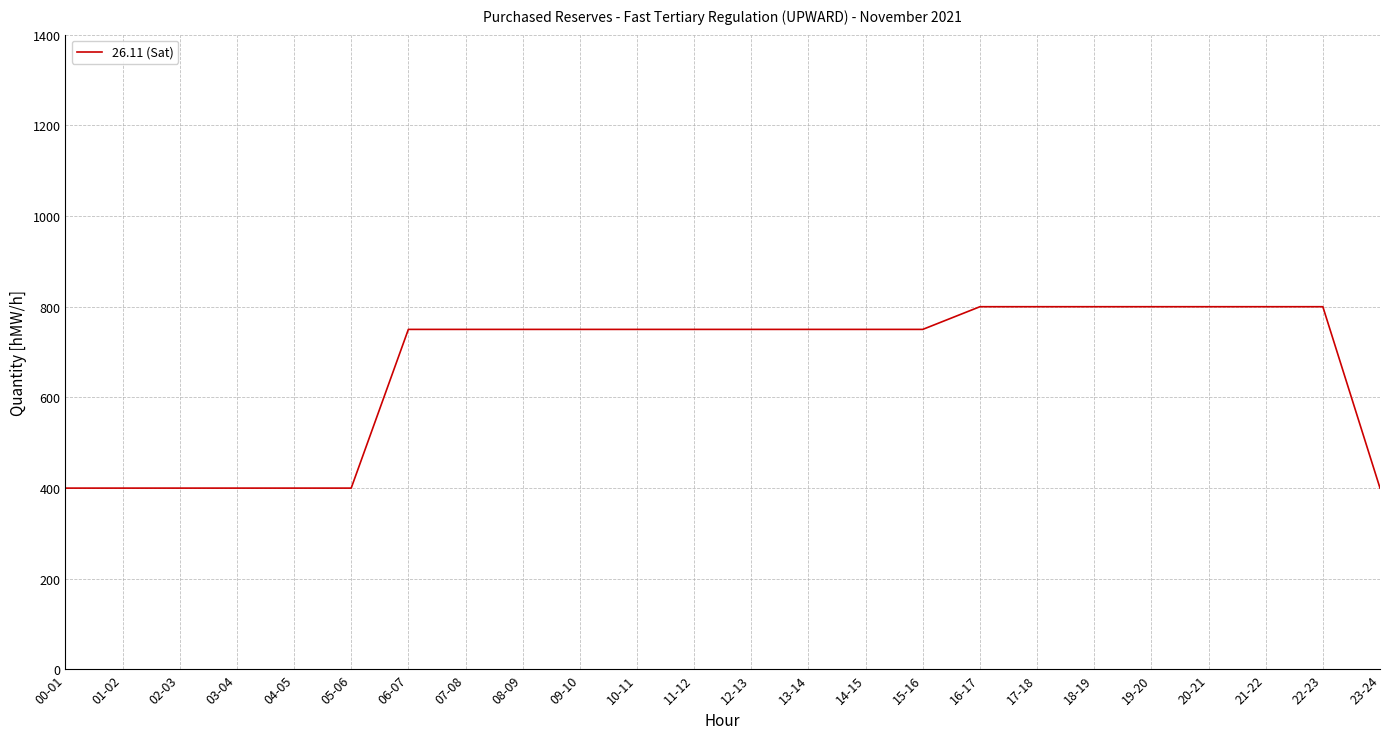

What is the smallest value displayed?

400